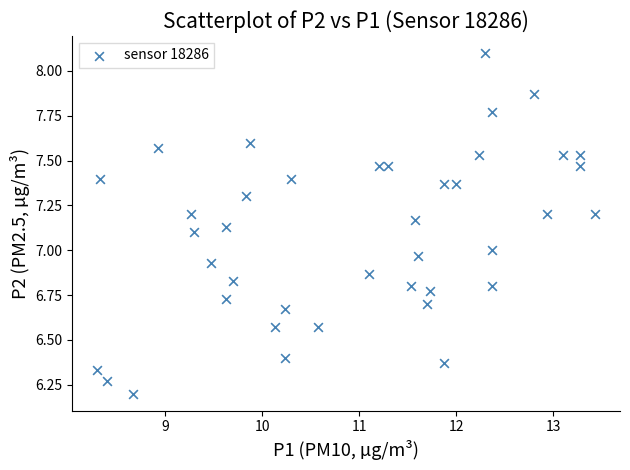

What is the range of X values (max minus min)?

5.1